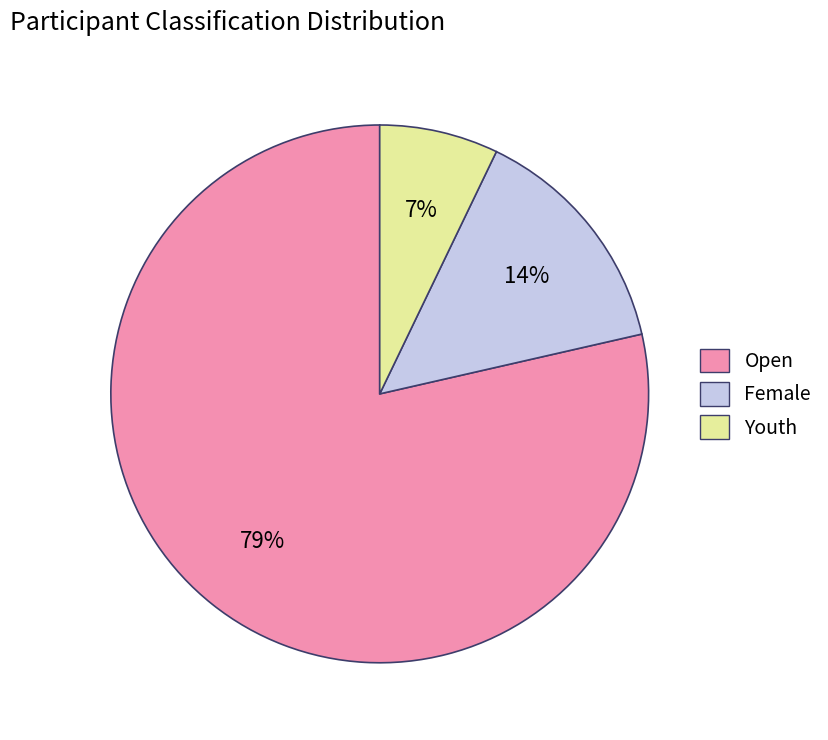

To the nearest percent, what is the difference between the Youth and Female slice percentages?

7%